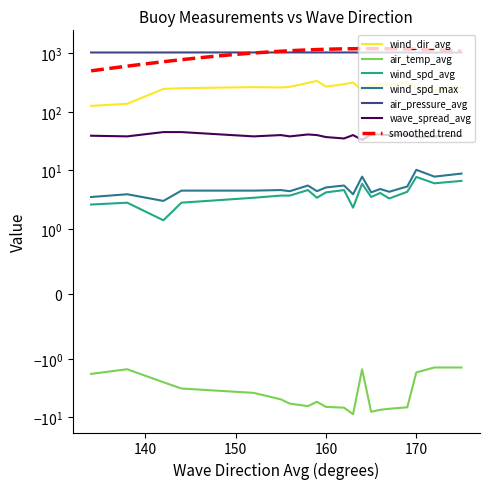

True or false: air_pressure_avg and wave_spread_avg intersect in this chart.

False